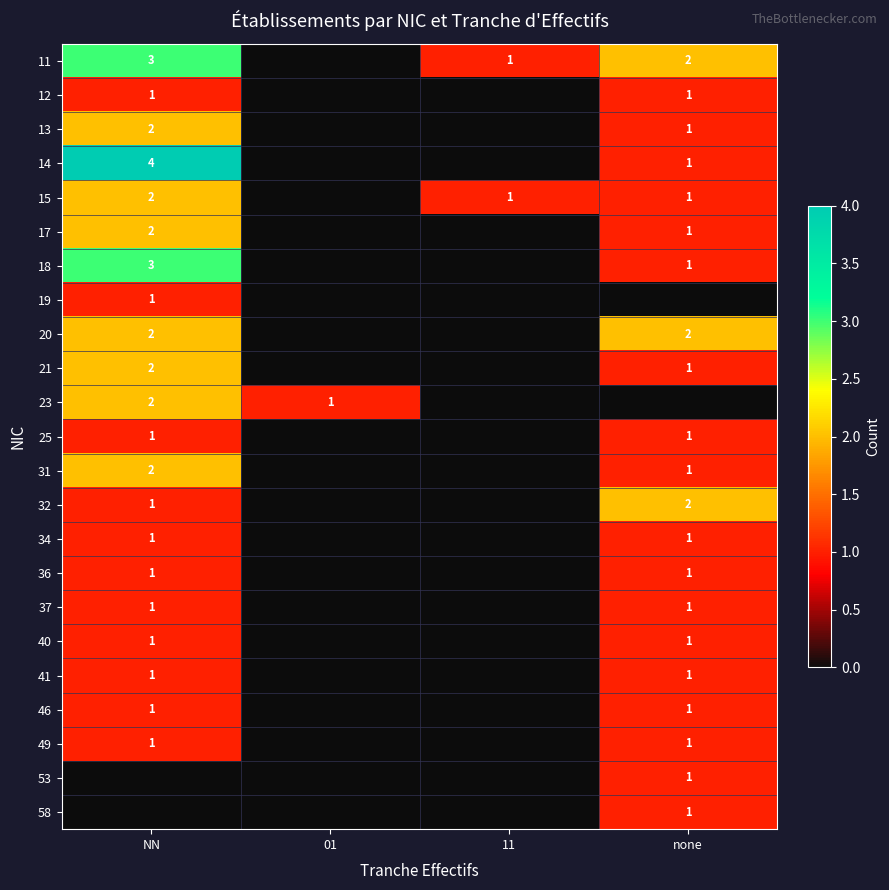

Is the value of 32 at none greater than the value of 14 at none?

Yes